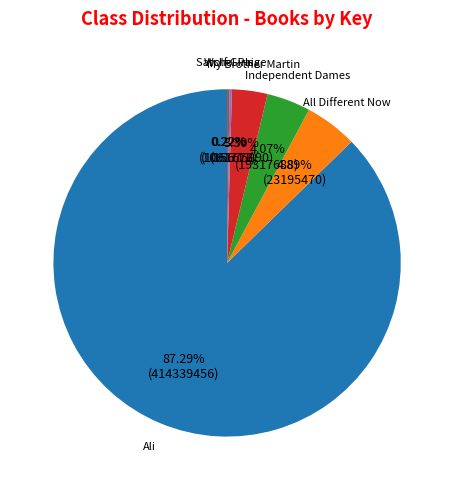

To the nearest percent, what is the difference between the All Different Now and Independent Dames slice percentages?

1%